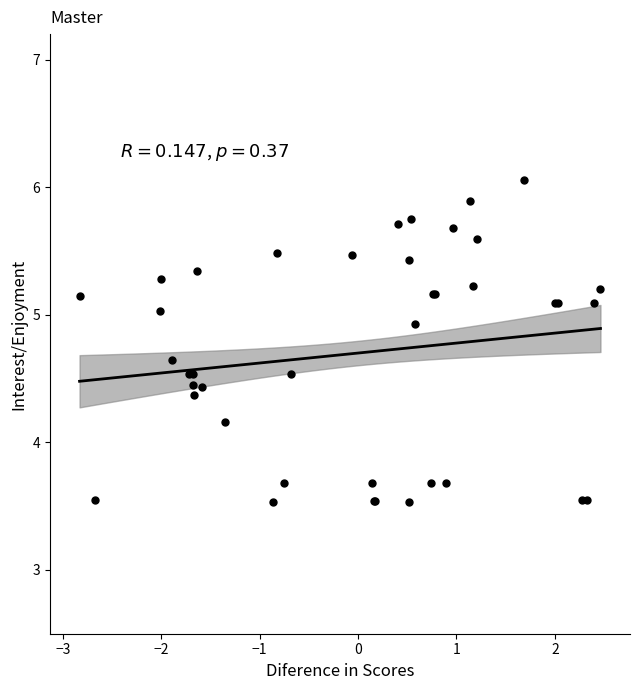

What Y value in the scatter plot is closest to 4?

4.2